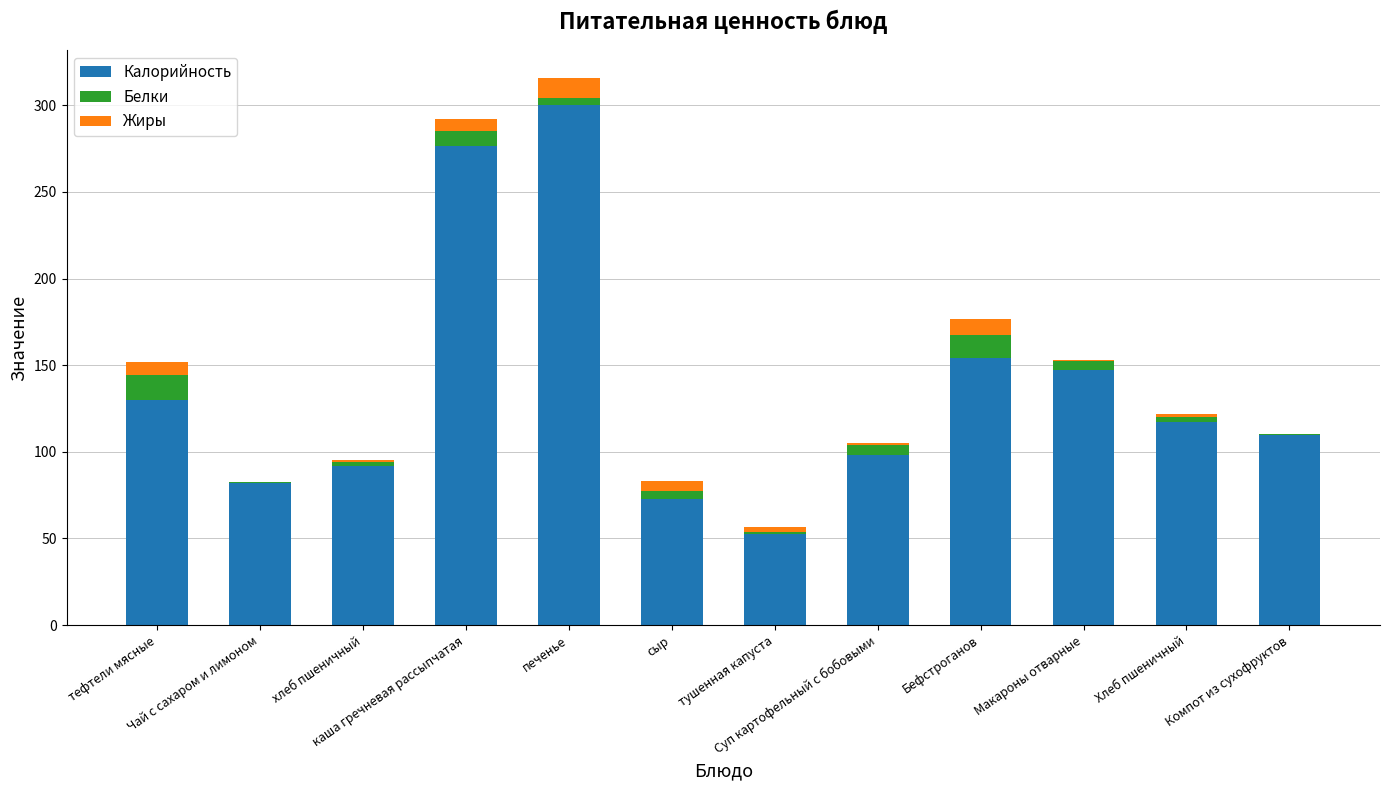

What is the sum of the Калорийность values at Компот из сухофруктов and каша гречневая рассыпчатая?

386.5